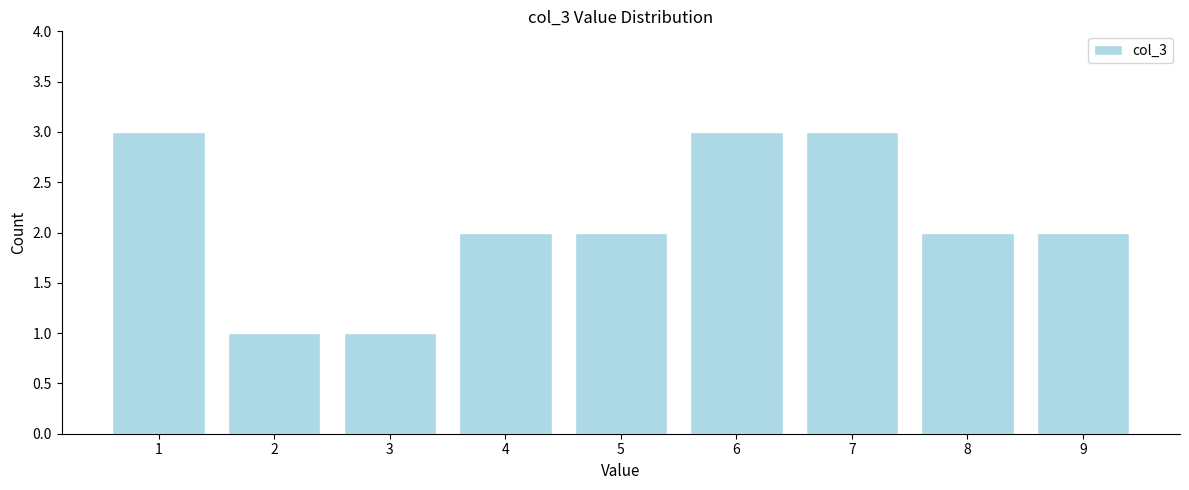

Reading right to left, what are all the values shown in this chart?

2	2	3	3	2	2	1	1	3